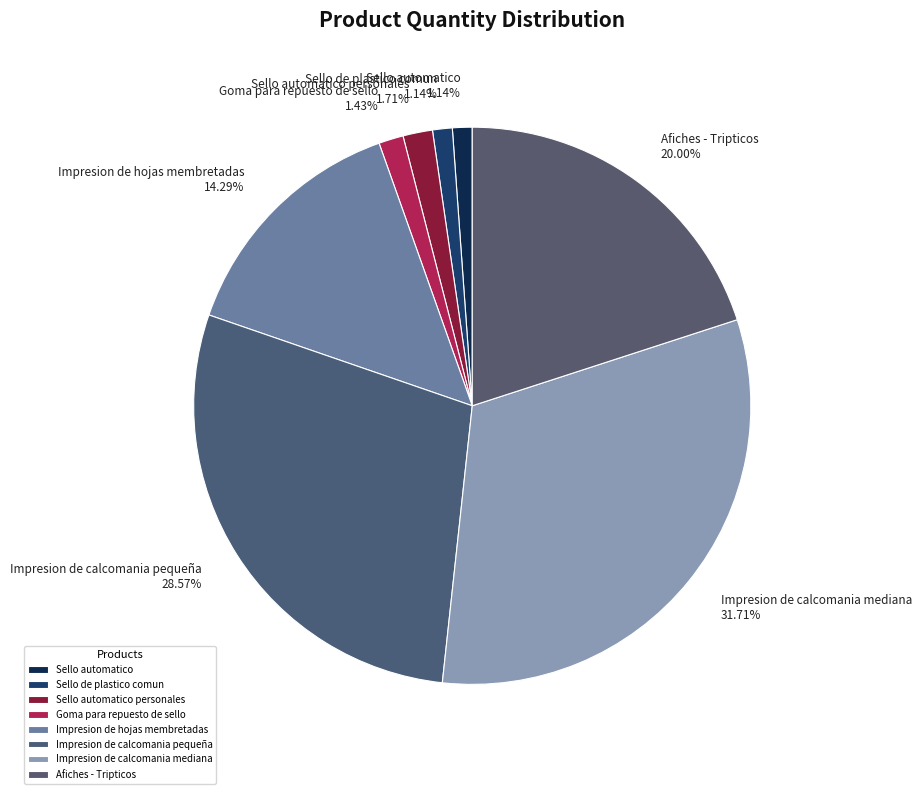

The Impresion de calcomania mediana slice represents 32% of the pie. True or false?

True